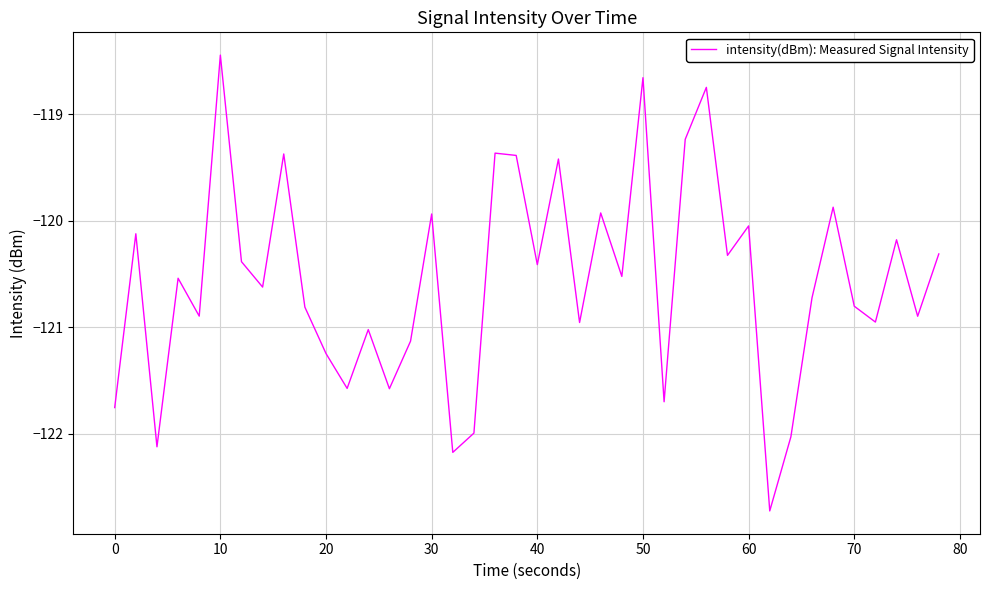

What is the minimum value shown in the chart?

-122.7